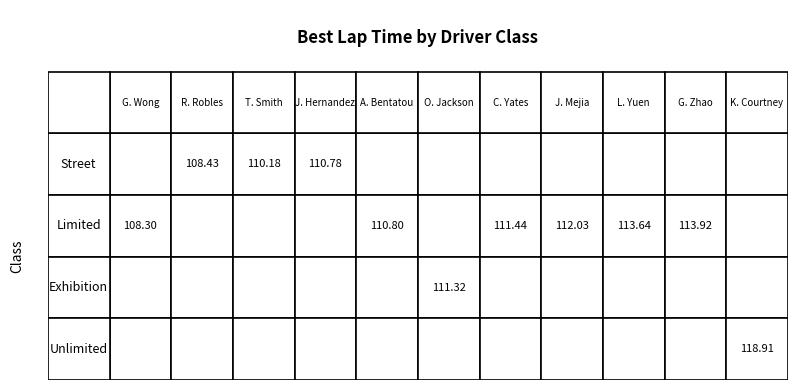

Is the value of Street at 7 greater than the value of Exhibition at 6?

No